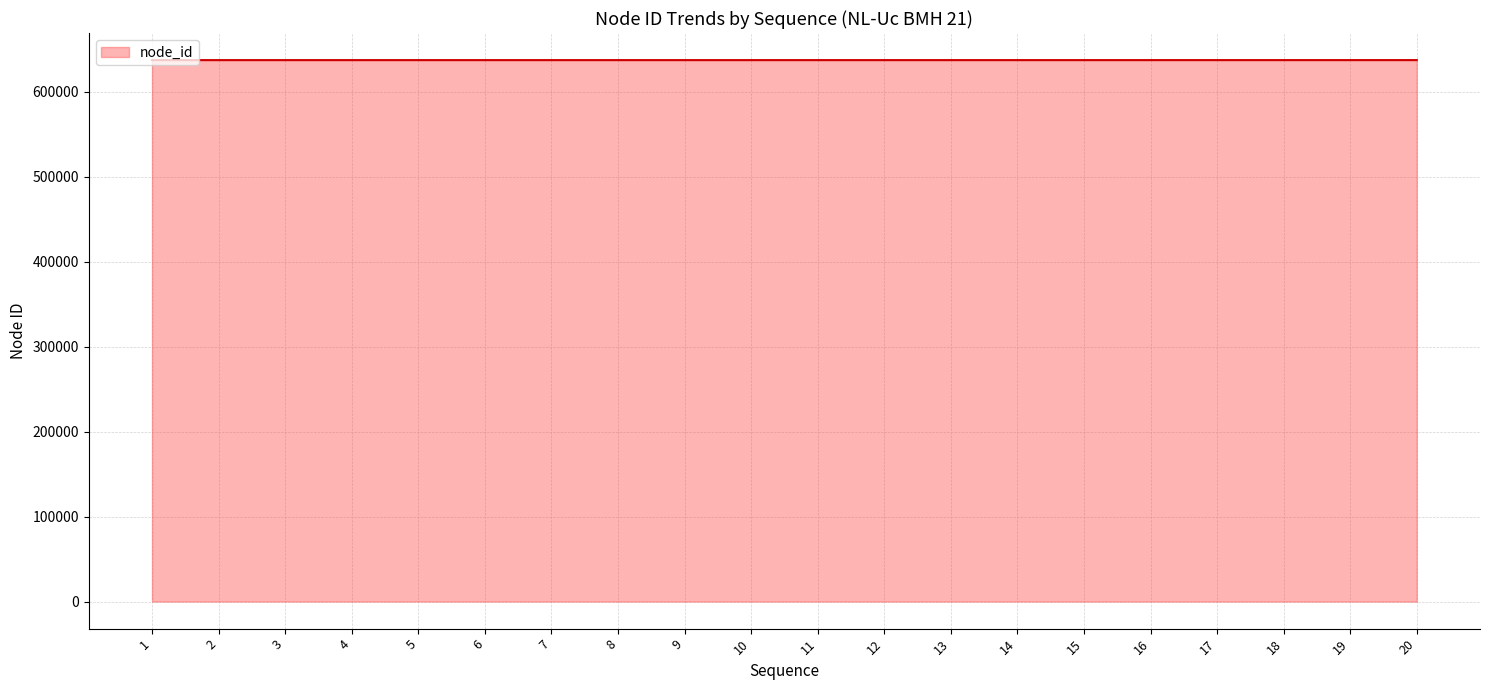

What is the sum of all values?

12739810